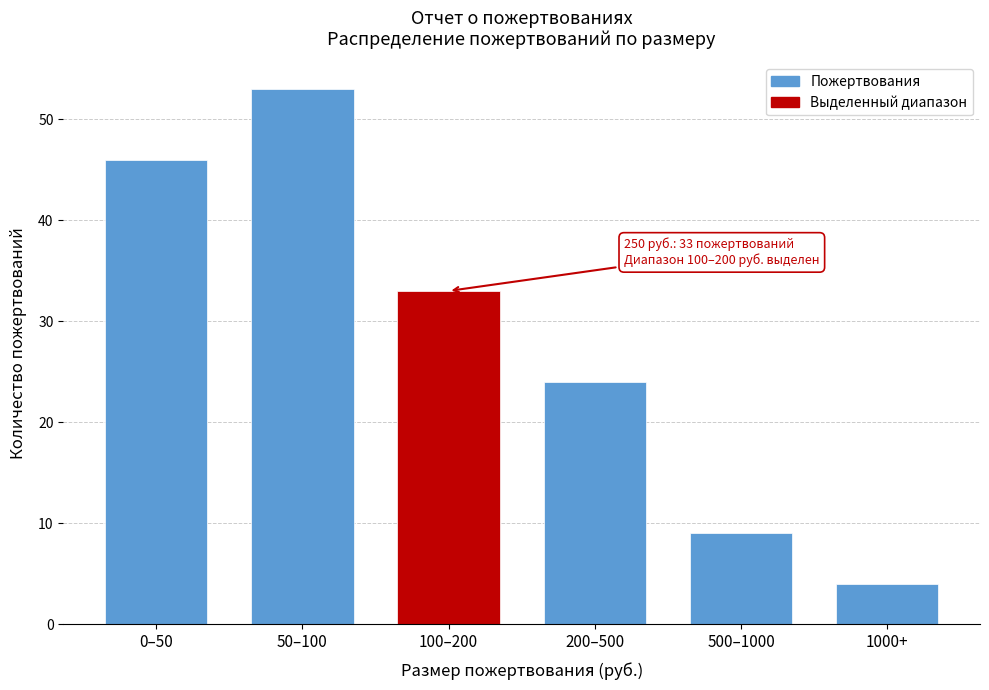

Reading left to right, list all the values displayed in this chart.

46	53	33	24	9	4